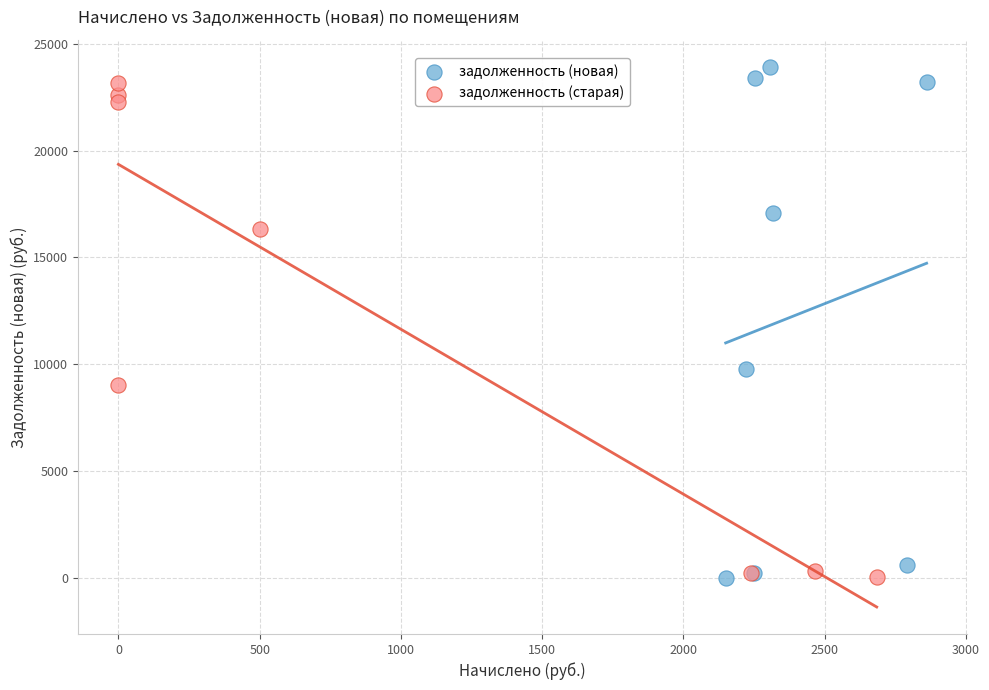

What are all the series names shown in the legend?

задолженность (новая), задолженность (старая)